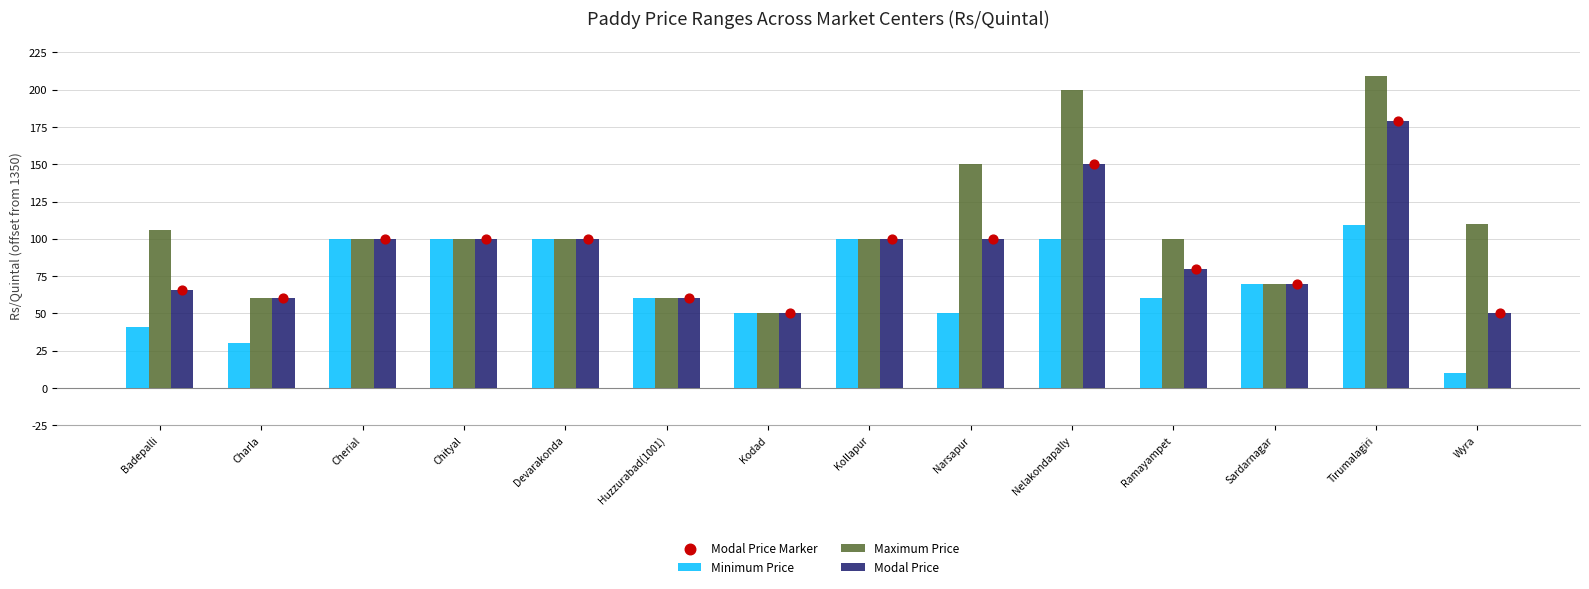

Which series has the largest total across all categories?

Maximum Price